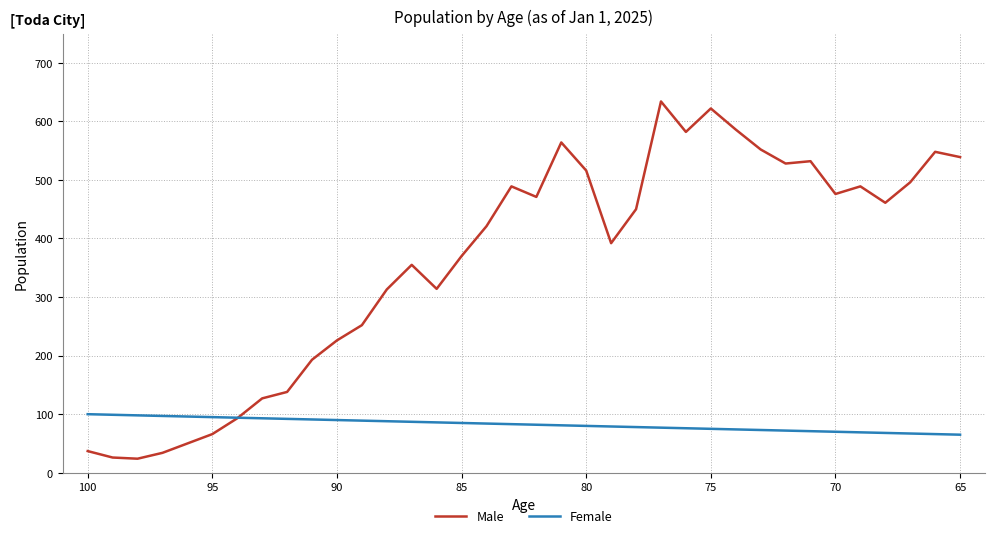

What is the maximum value for Female?

100